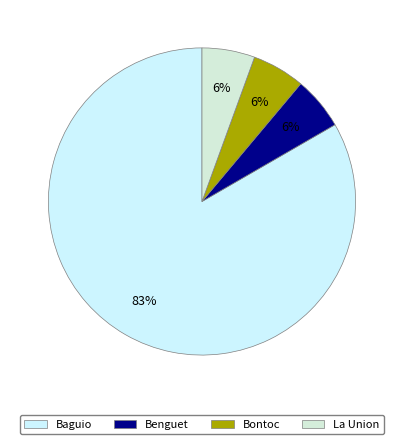

Which category has the smallest portion of the pie?

Benguet